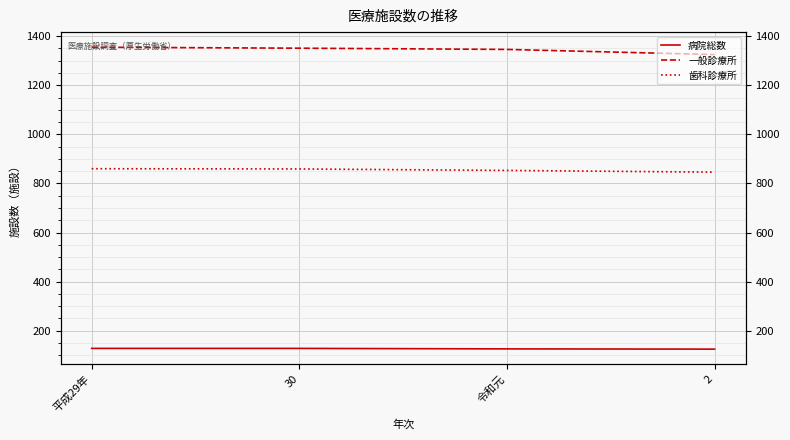

True or false: 病院総数 has a value of 69 at 平成29年.

False